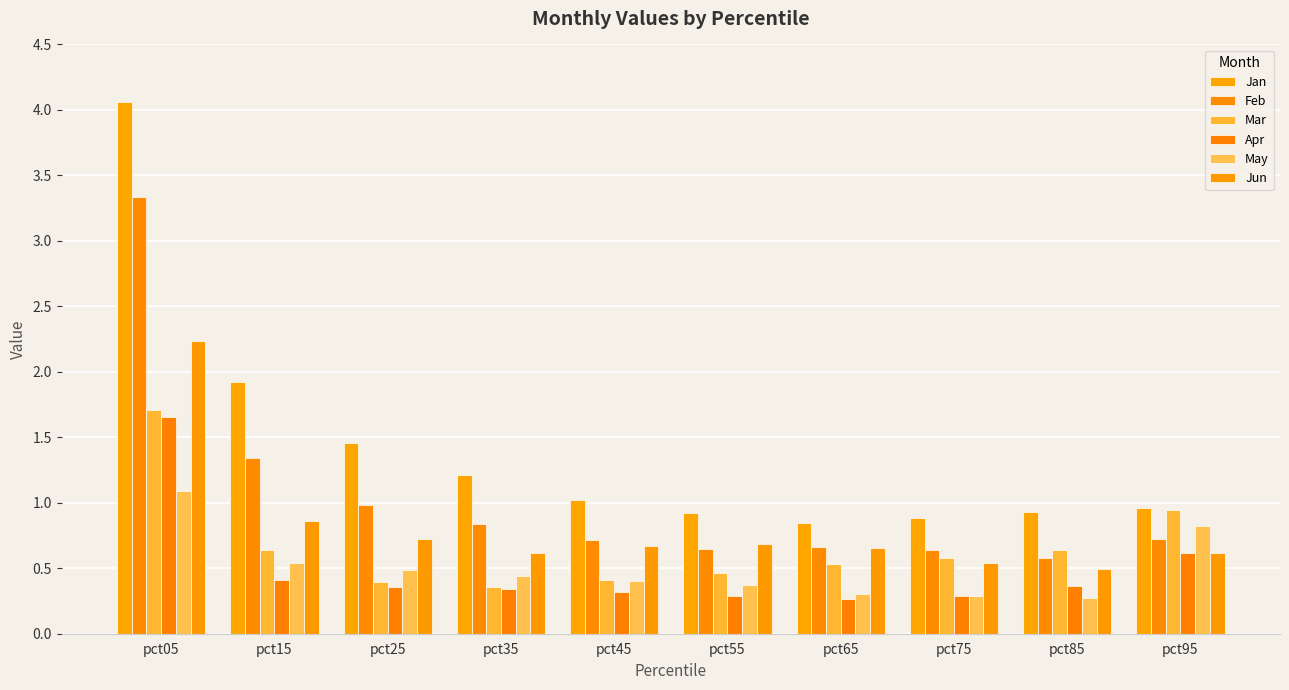

Rank the series at pct25 from lowest to highest value.

Apr, Mar, May, Jun, Feb, Jan